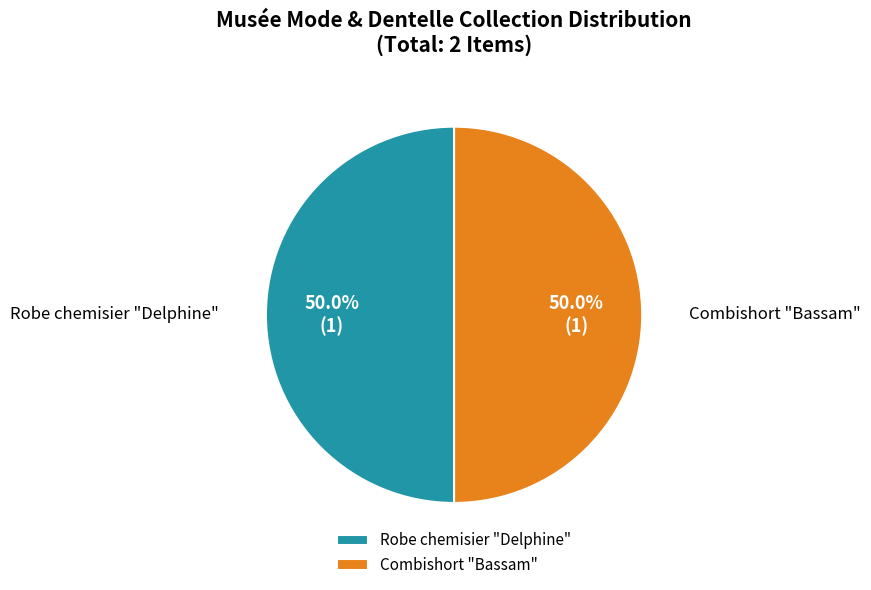

What percentage is NOT represented by Robe chemisier "Delphine"?

50.0%